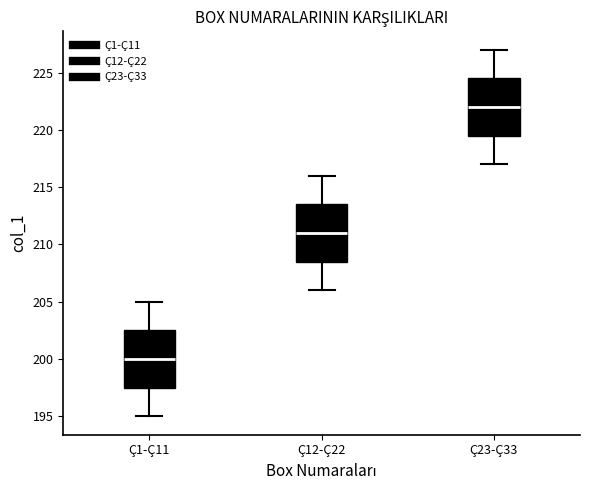

Reading left to right, transcribe this box plot: for each box, give where its median line is, the range the box spans, and where its two whiskers end, as read against the y-axis. The values are not printed on the chart, so give them approximately, as read against the axis.

Ç1-Ç11: median 200.0, box 197.5 to 202.5, whiskers 195.0 to 205.0
Ç12-Ç22: median 211.0, box 208.5 to 213.5, whiskers 206.0 to 216.0
Ç23-Ç33: median 222.0, box 219.5 to 224.5, whiskers 217.0 to 227.0